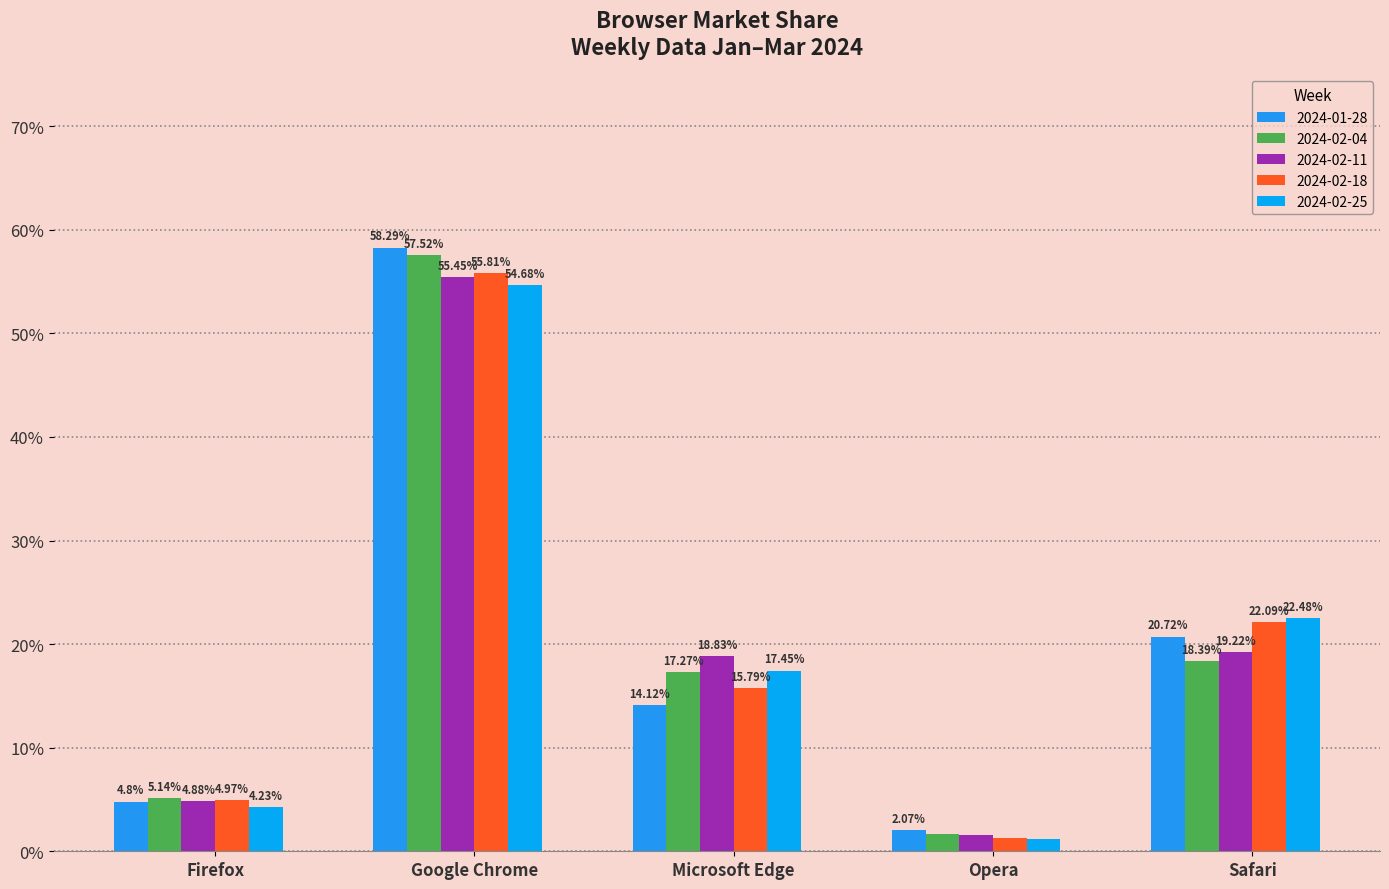

The 2024-02-11 series shows 27.6 at Microsoft Edge. True or false?

False